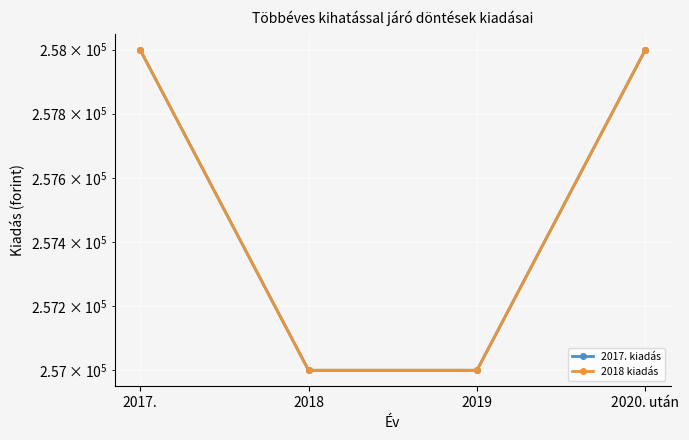

At which label does 2018 kiadás reach its minimum?

2018